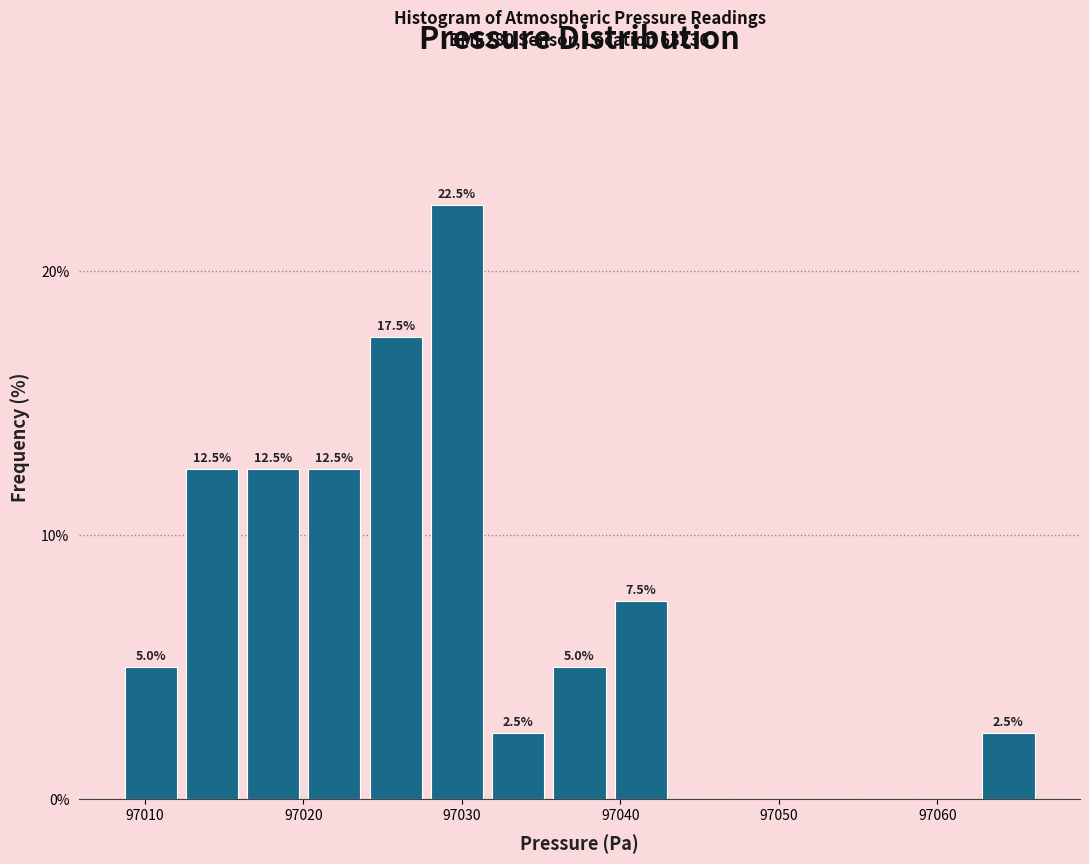

Read against the x-axis, roughly where is the centre of the tallest bar?

97030